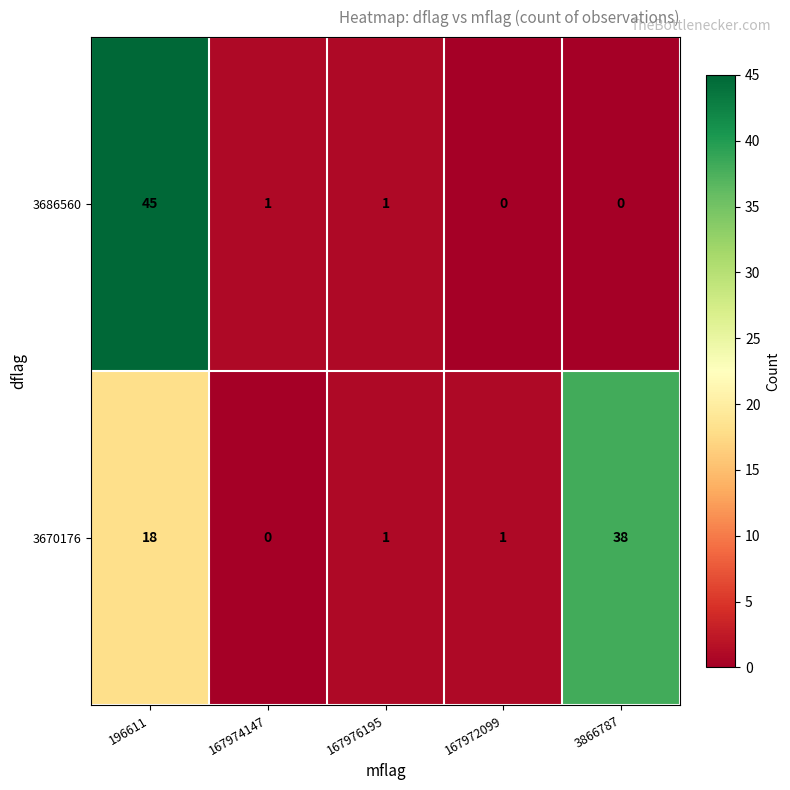

The value of 3670176 at 167972099 is 0. True or false?

False